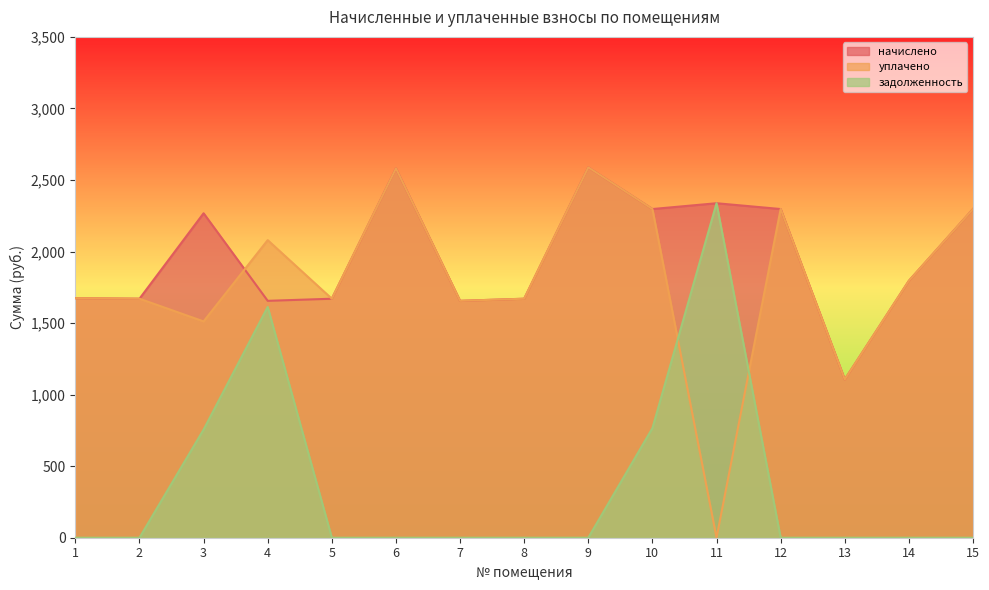

What are all the series names shown in the legend?

начислено, уплачено, задолженность